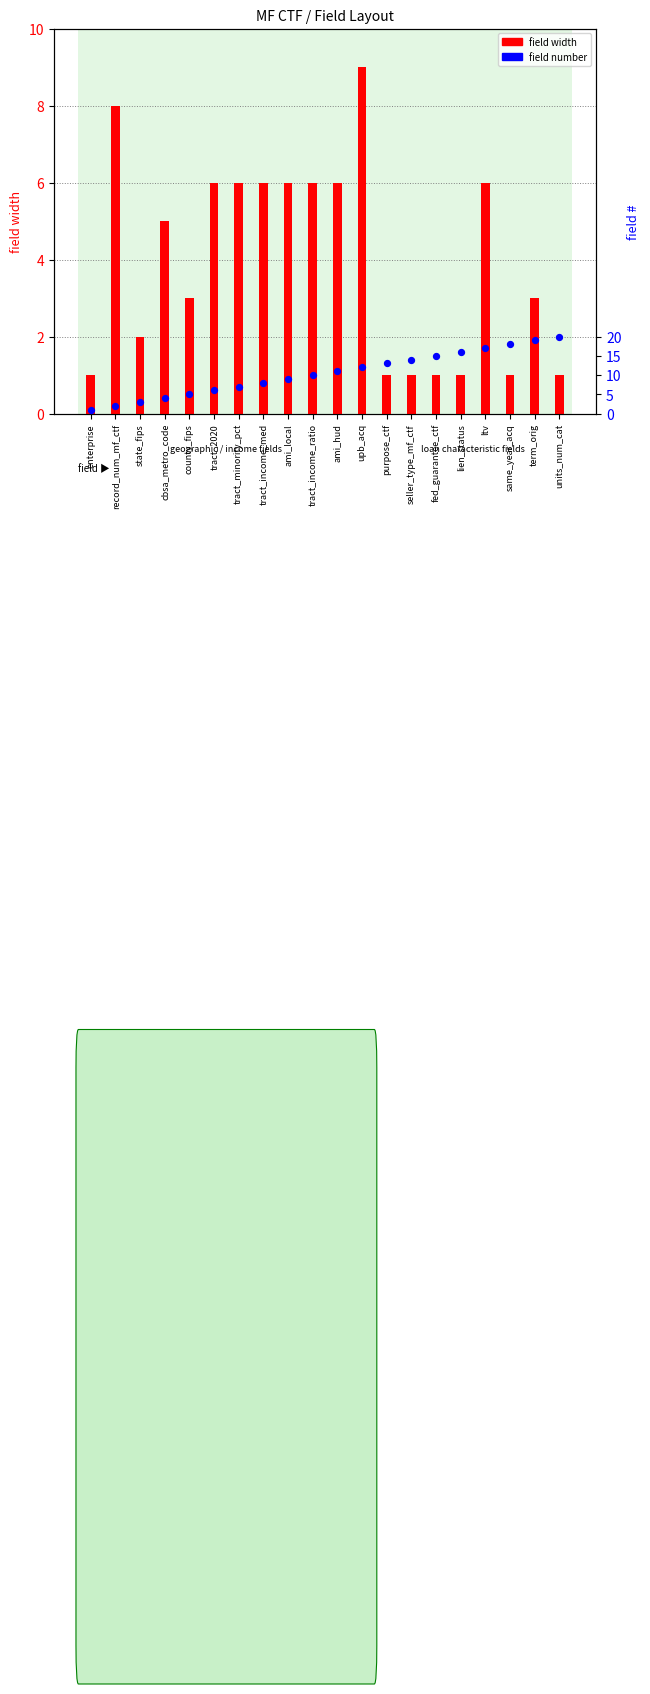

Which series has the widest spread of Y values?

field #